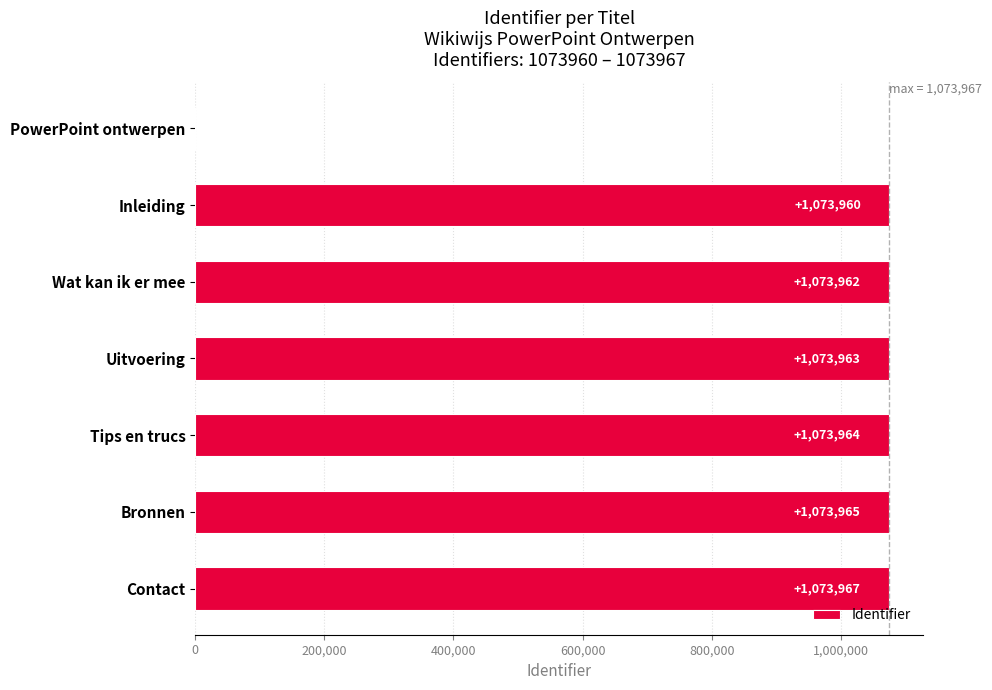

The value at Wat kan ik er mee is 1073962. True or false?

True